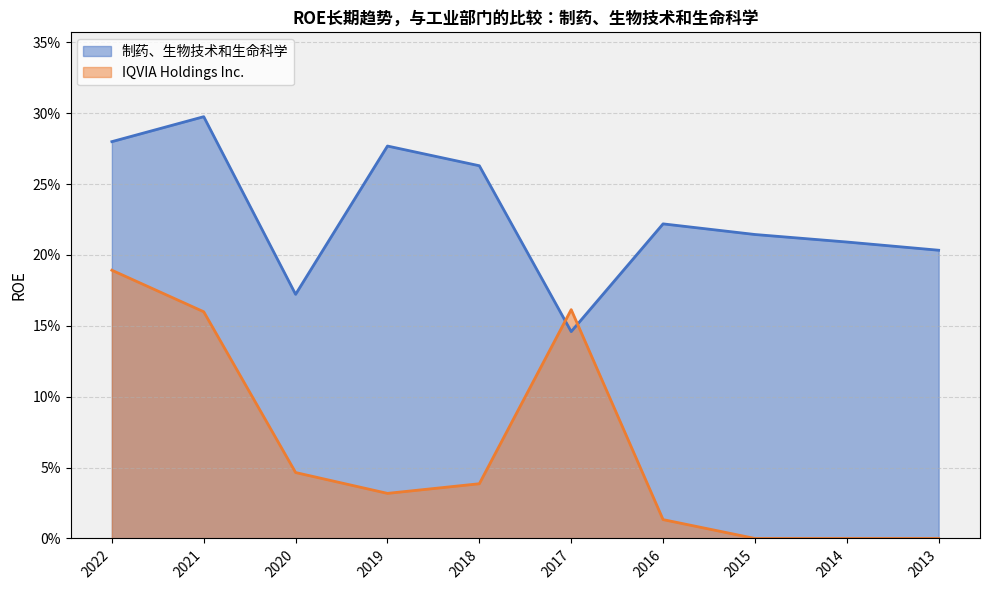

Between which two adjacent categories do 制药、生物技术和生命科学 and IQVIA Holdings Inc. first intersect?

2018 and 2017